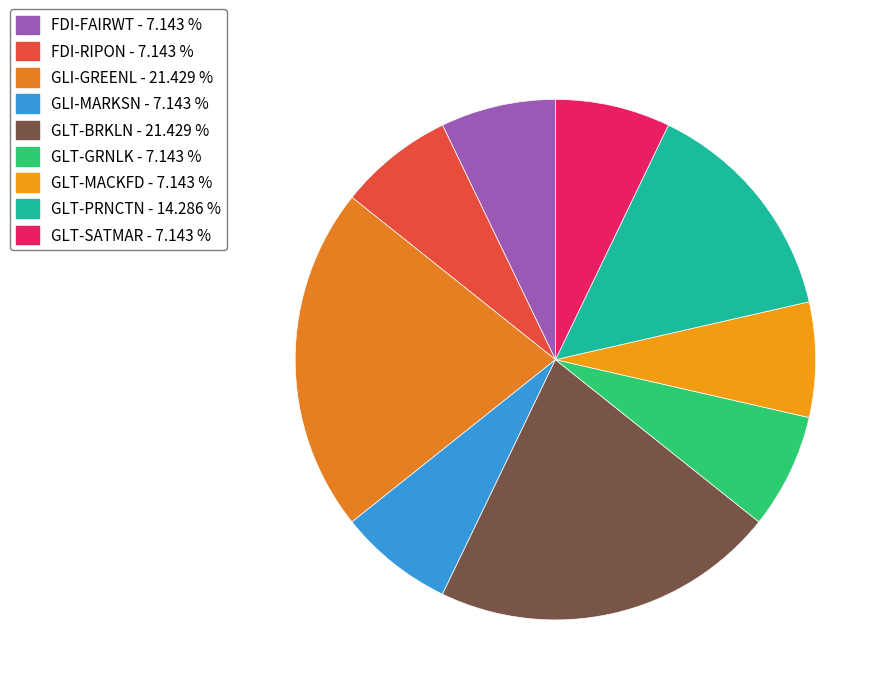

Count the number of slices in the pie.

9